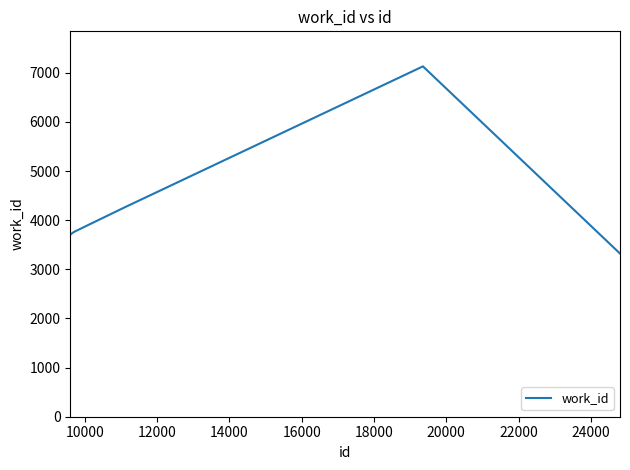

What is the average value?

4263